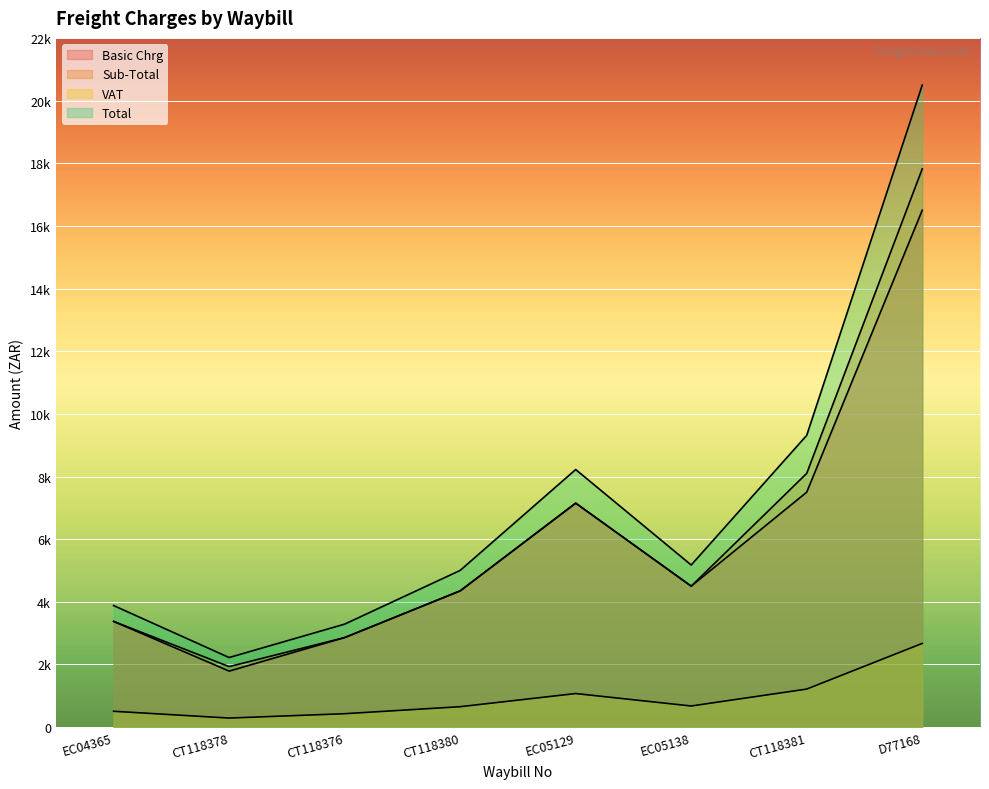

At how many categories does at least one series exceed 7845?

3